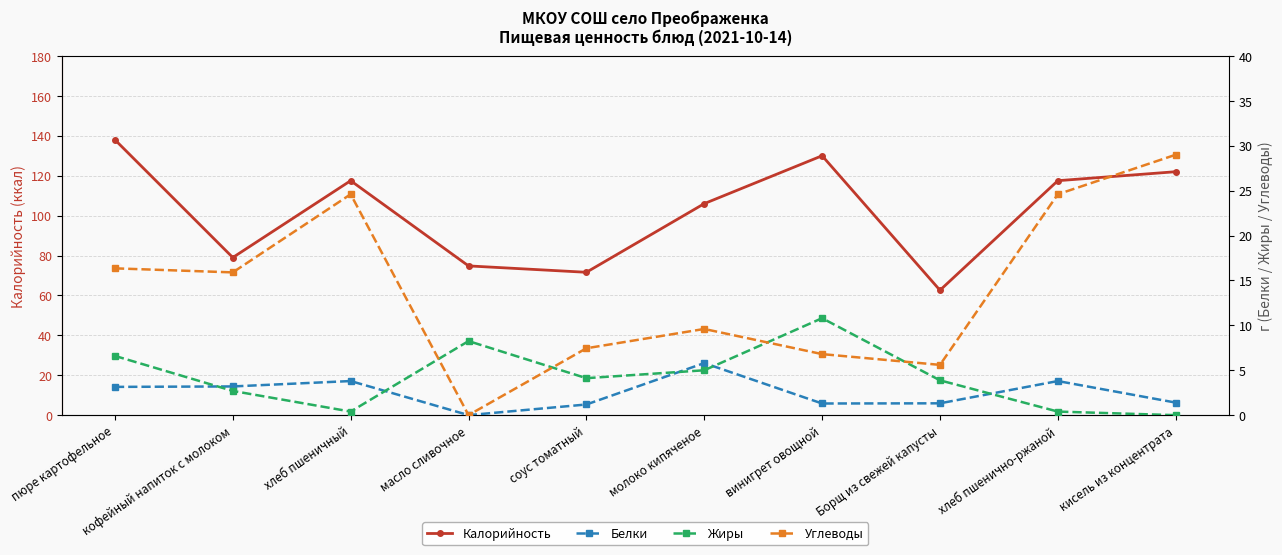

The value of Углеводы at масло сливочное is 0.0. True or false?

True